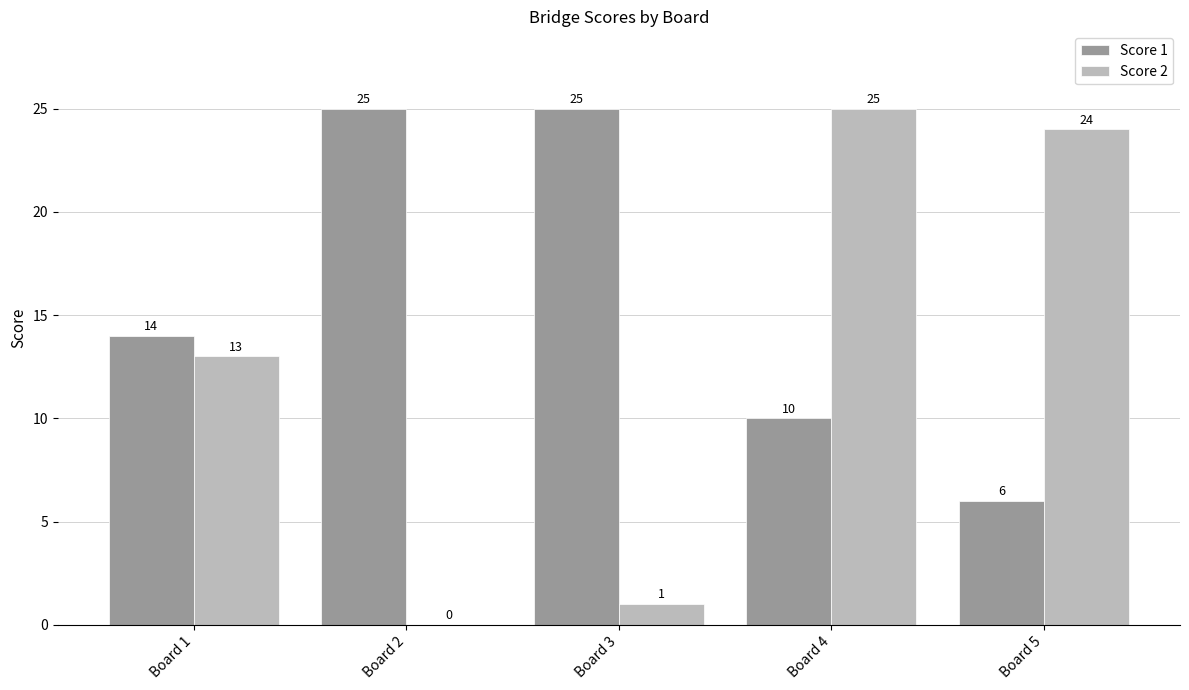

The value of Score 2 at Board 3 is 0. True or false?

False